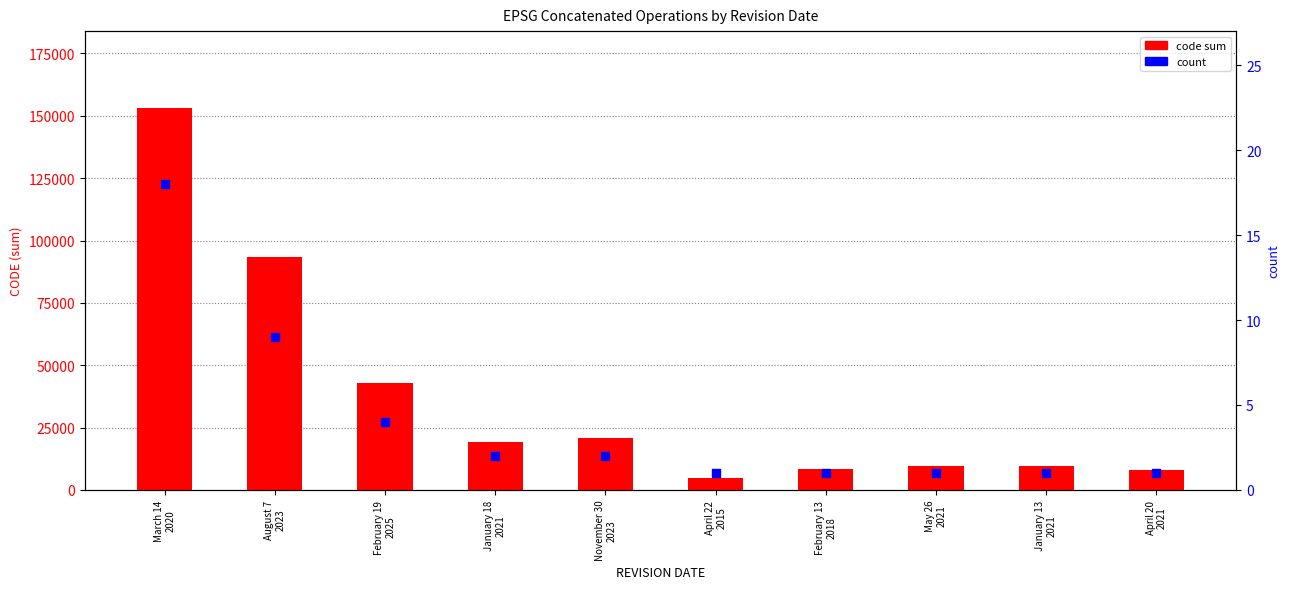

At how many categories does at least one series exceed 57326?

2